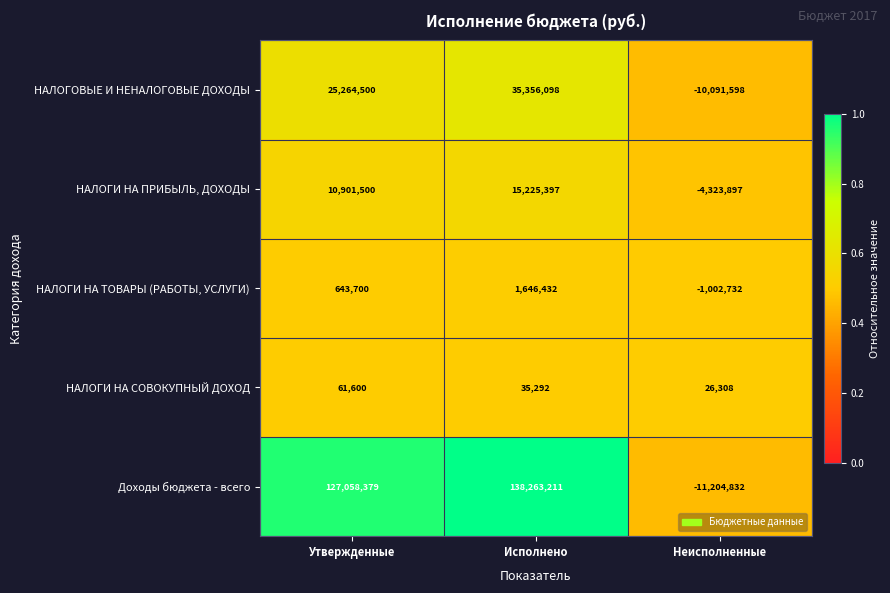

What is the spread (max minus min) of values at Утвержденные?

126996779